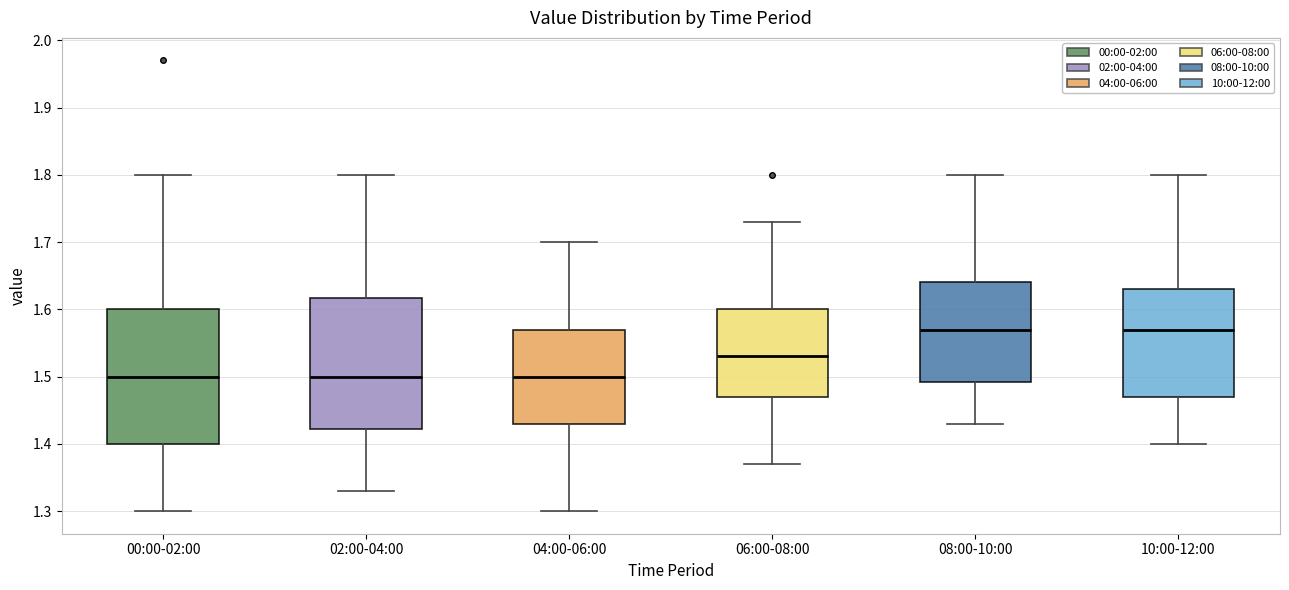

Reading left to right, transcribe this box plot: for each box, give where its median line is, the range the box spans, and where its two whiskers end, as read against the y-axis. The values are not printed on the chart, so give them approximately, as read against the axis.

00:00-02:00: median 1.50, box 1.40 to 1.60, whiskers 1.30 to 1.80
02:00-04:00: median 1.50, box 1.42 to 1.62, whiskers 1.33 to 1.80
04:00-06:00: median 1.50, box 1.43 to 1.57, whiskers 1.30 to 1.70
06:00-08:00: median 1.53, box 1.47 to 1.60, whiskers 1.37 to 1.73
08:00-10:00: median 1.57, box 1.49 to 1.64, whiskers 1.43 to 1.80
10:00-12:00: median 1.57, box 1.47 to 1.63, whiskers 1.40 to 1.80